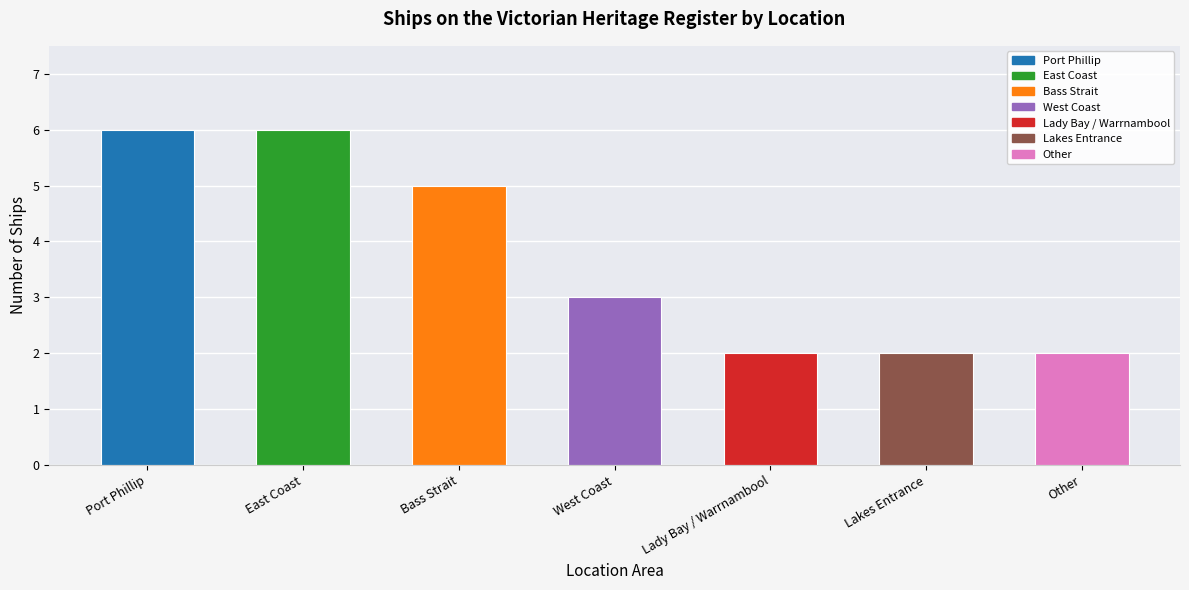

Rank the categories by value from lowest to highest.

Lady Bay / Warrnambool, Lakes Entrance, Other, West Coast, Bass Strait, Port Phillip, East Coast